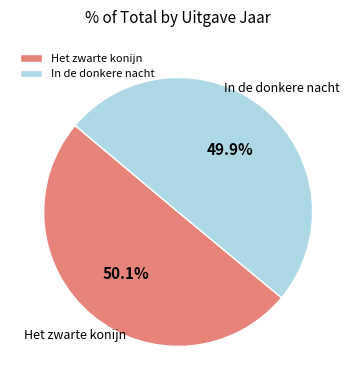

The In de donkere nacht slice represents 57% of the pie. True or false?

False